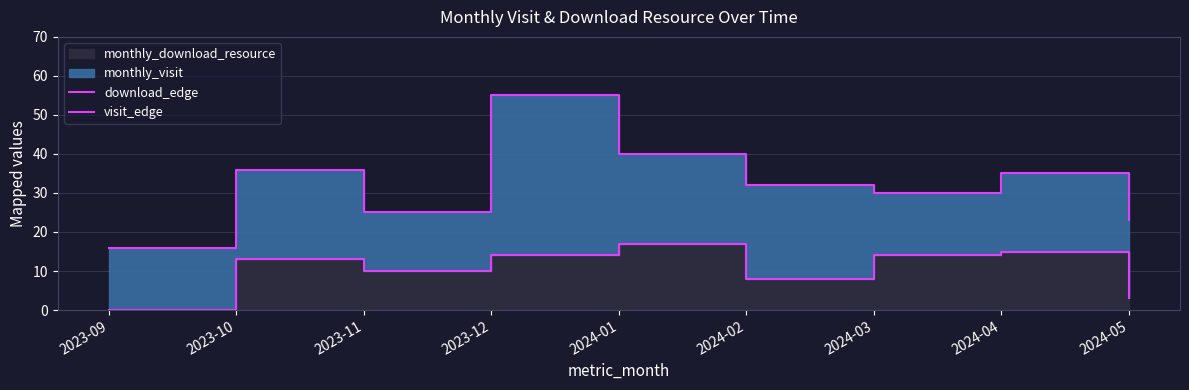

True or false: visit_edge and download_edge intersect in this chart.

False